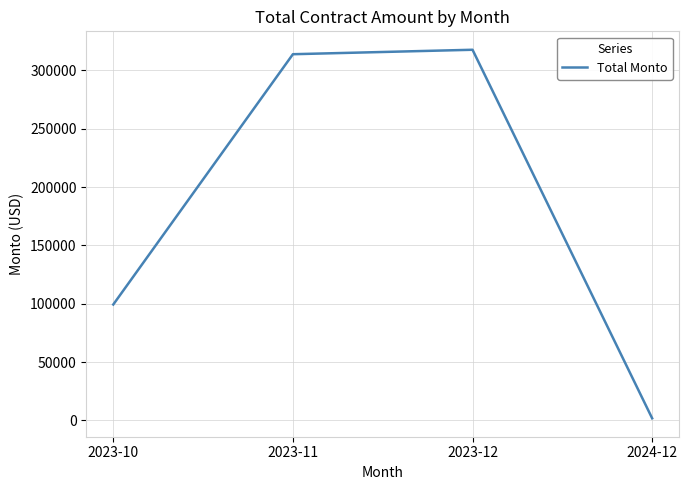

What is the change in value from 2023-12 to 2024-12?

-316001.5